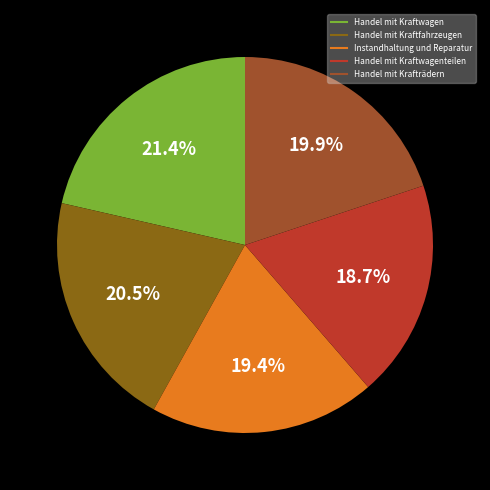

How many slices are in this pie chart?

5